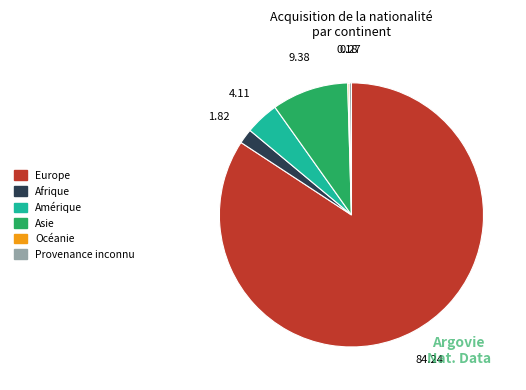

Which category has the biggest portion of the pie?

Europe